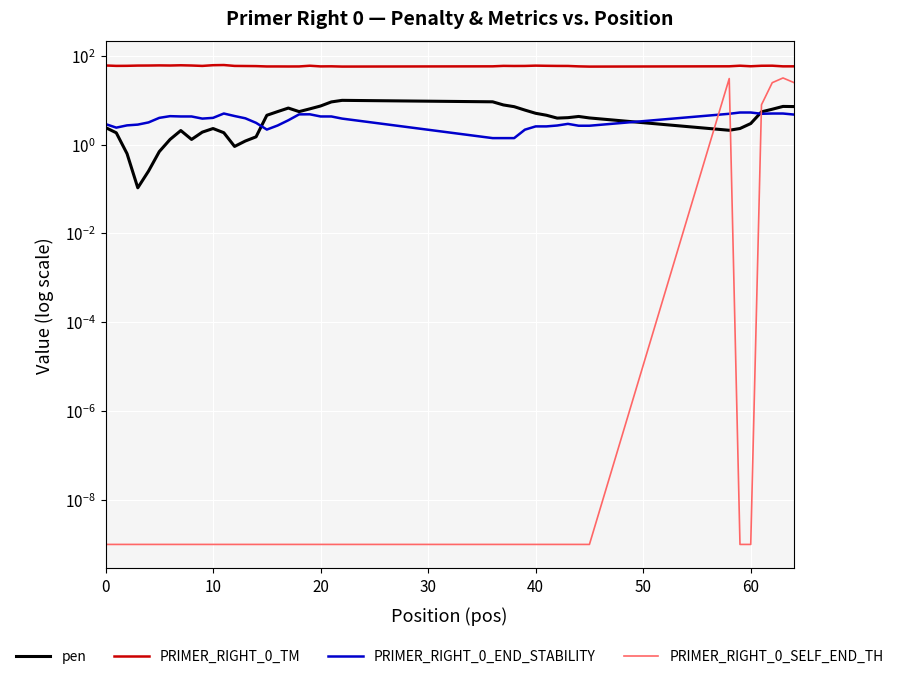

What are all the series names shown in the legend?

pen, PRIMER_RIGHT_0_TM, PRIMER_RIGHT_0_END_STABILITY, PRIMER_RIGHT_0_SELF_END_TH